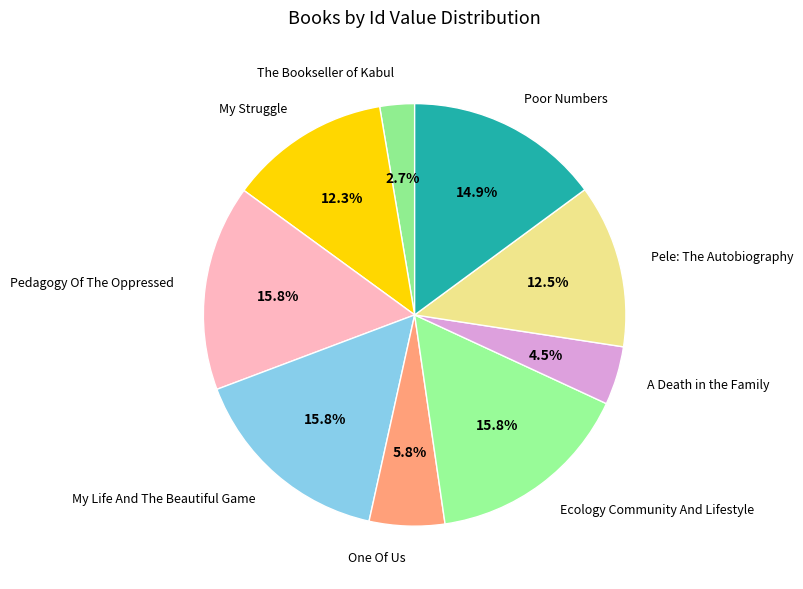

To the nearest percent, what portion does Poor Numbers represent?

15%